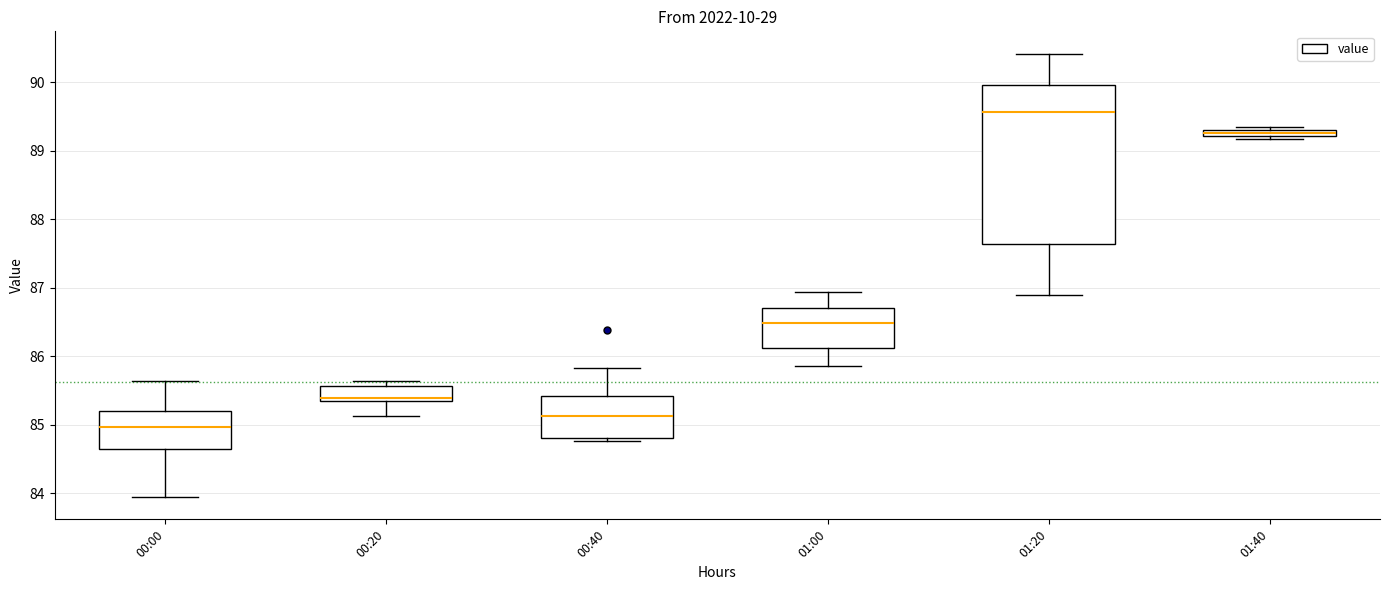

Comparing the boxes themselves (not the whiskers), which one is the tallest?

01:20